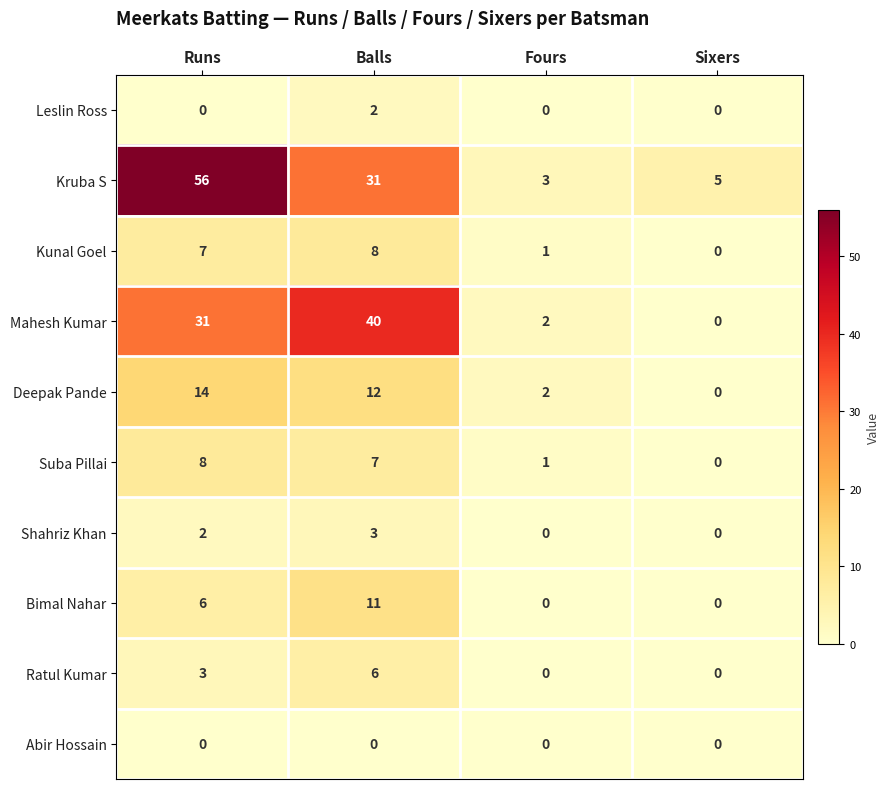

What is the greatest value displayed?

56